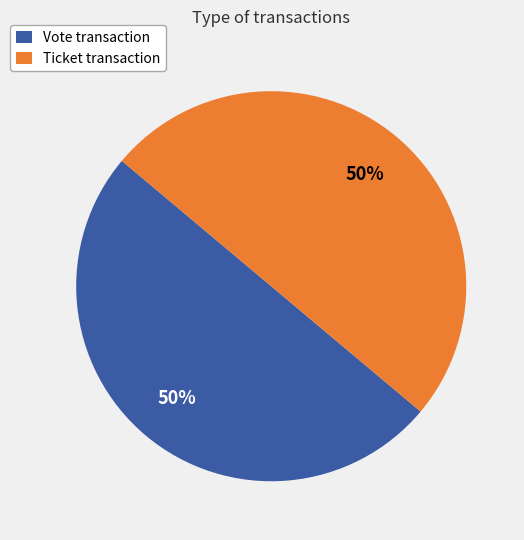

Count the number of slices in the pie.

2